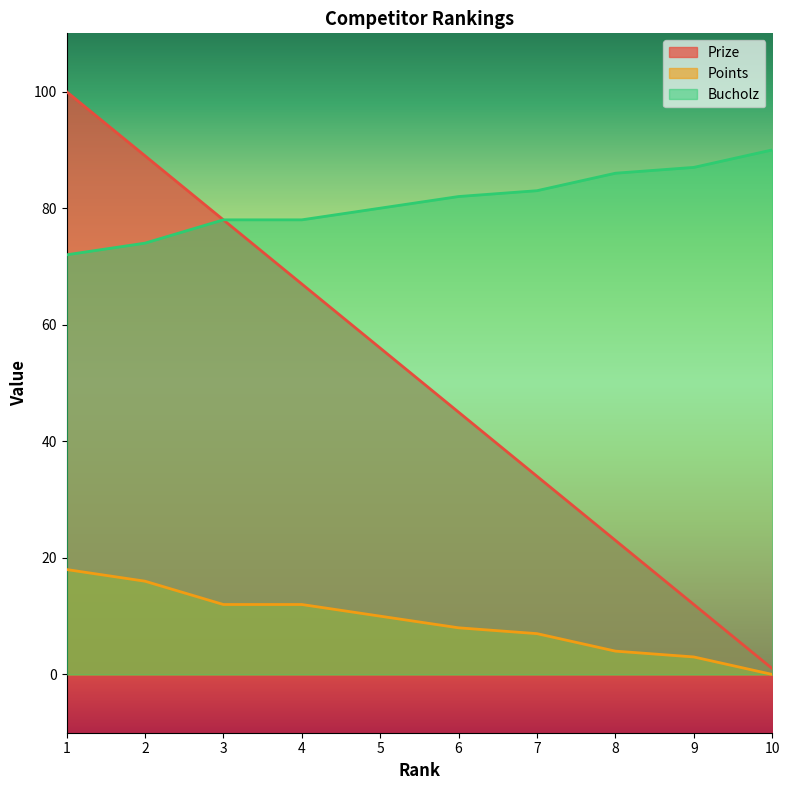

True or false: Bucholz has a value of 111 at 5.

False